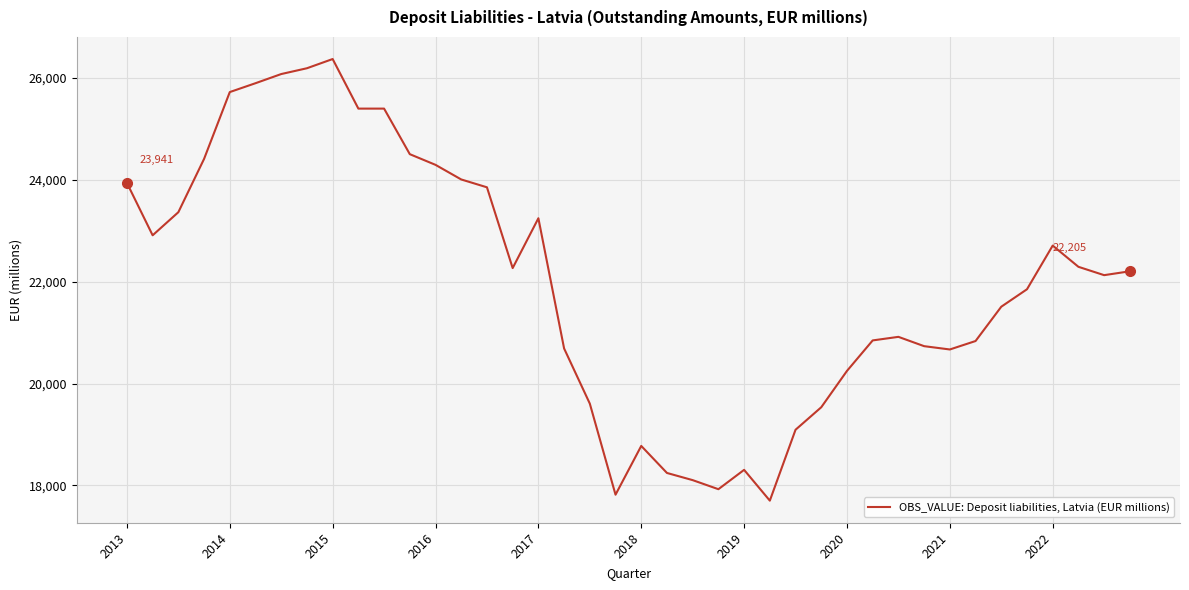

What is the smallest value displayed?

17699